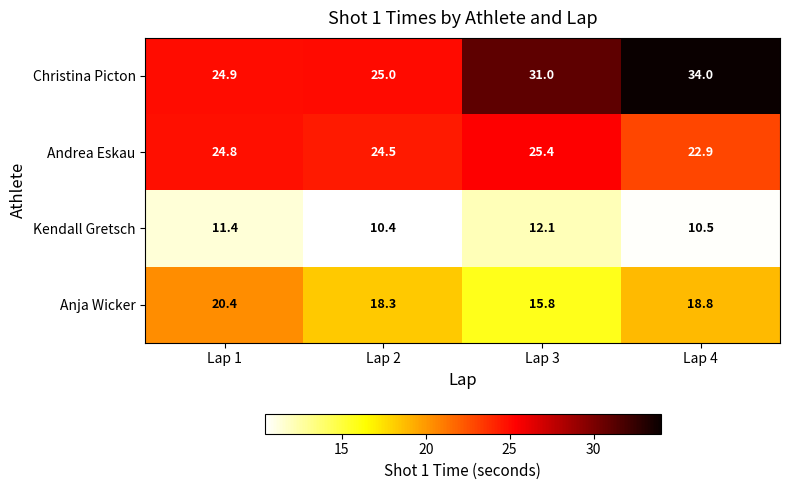

What is the maximum value shown in the chart?

34.0